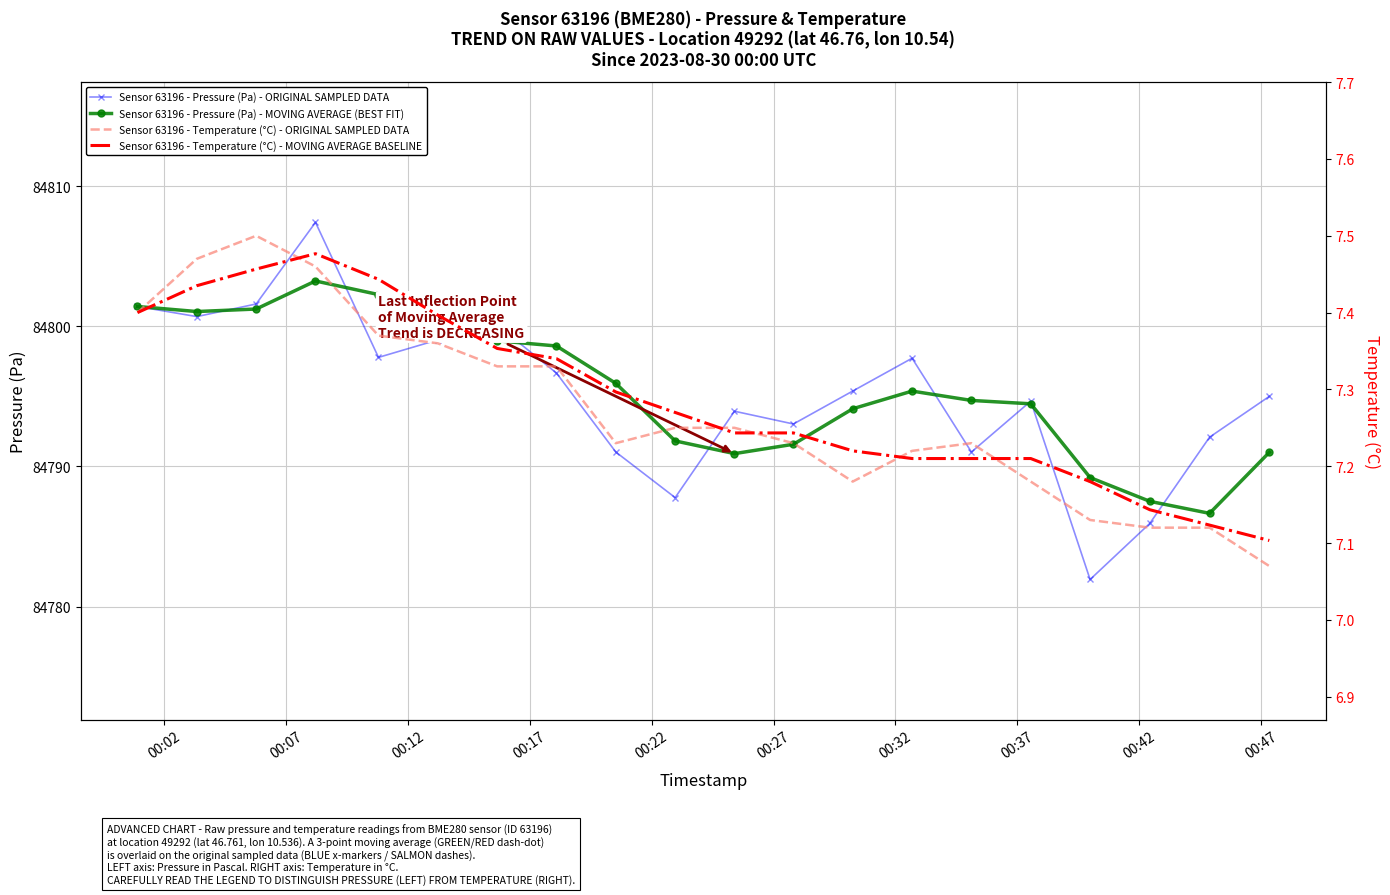

What is the minimum value for Sensor 63196 - Pressure (Pa) - ORIGINAL SAMPLED DATA?

84781.9